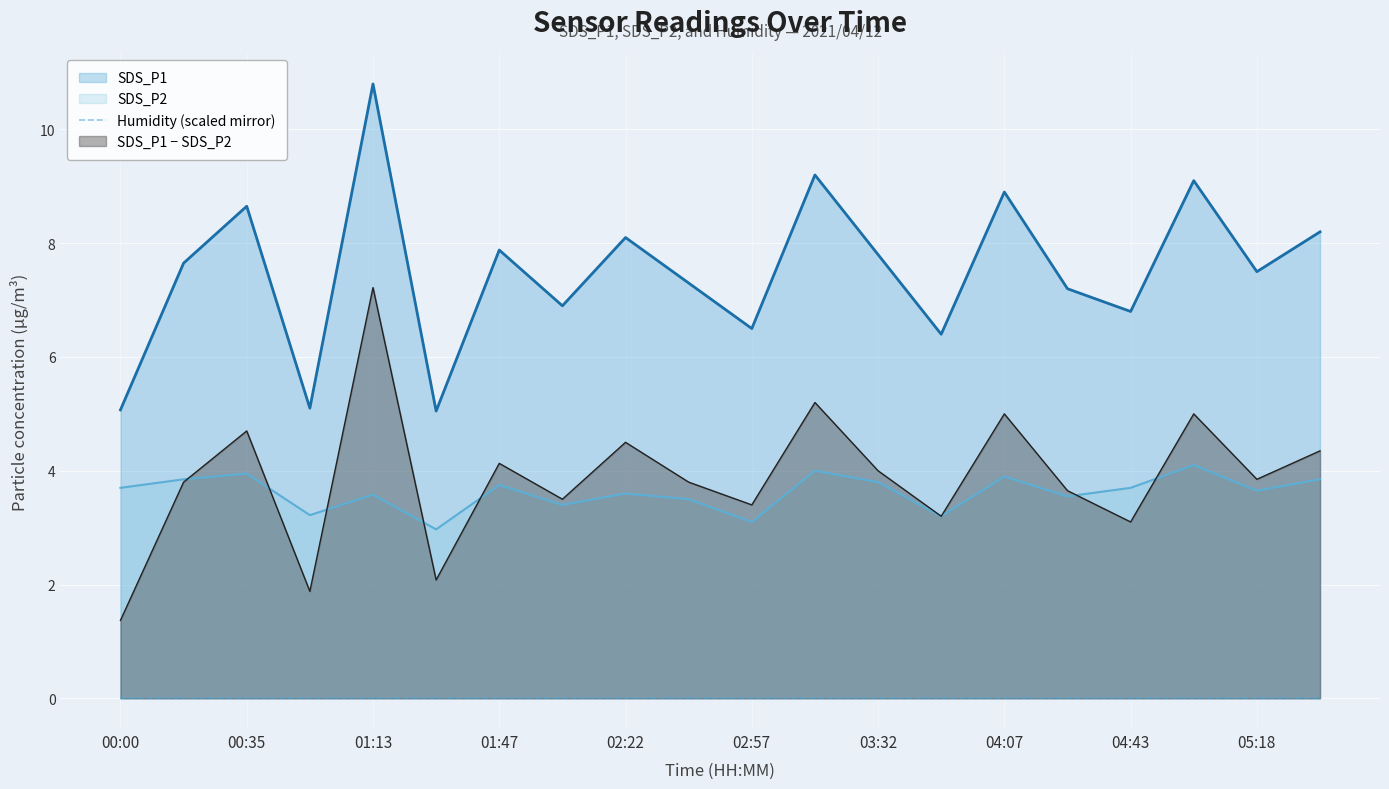

How many values in the SDS_P2 series are below 3?

1